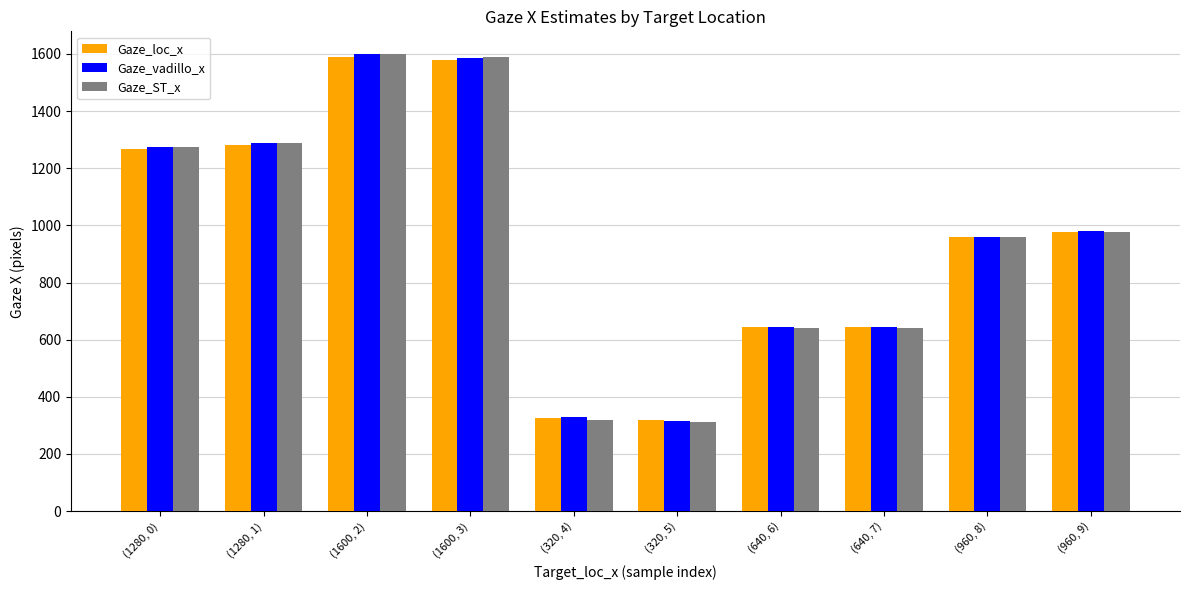

At how many categories does at least one series exceed 763?

6